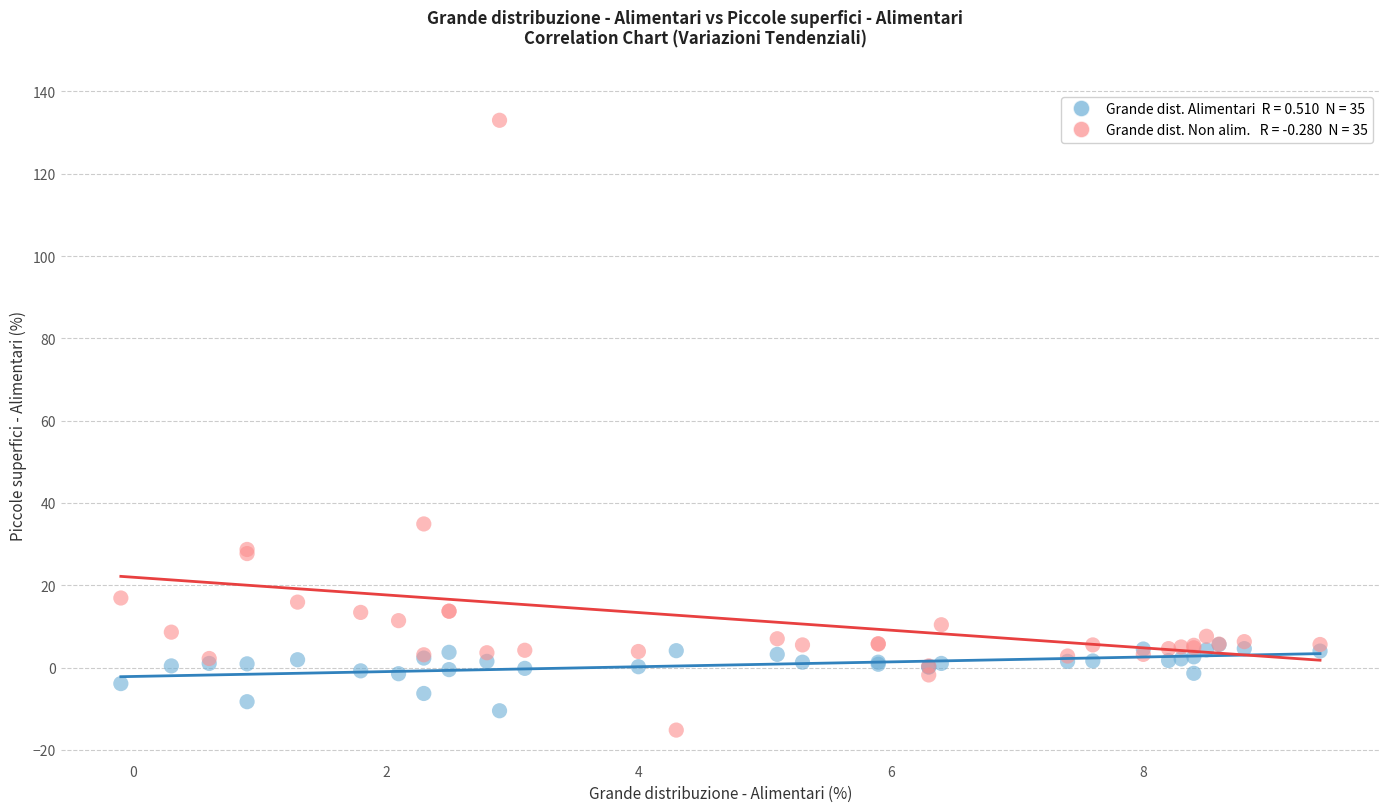

Across all series, what Y value is closest to 58?

34.9